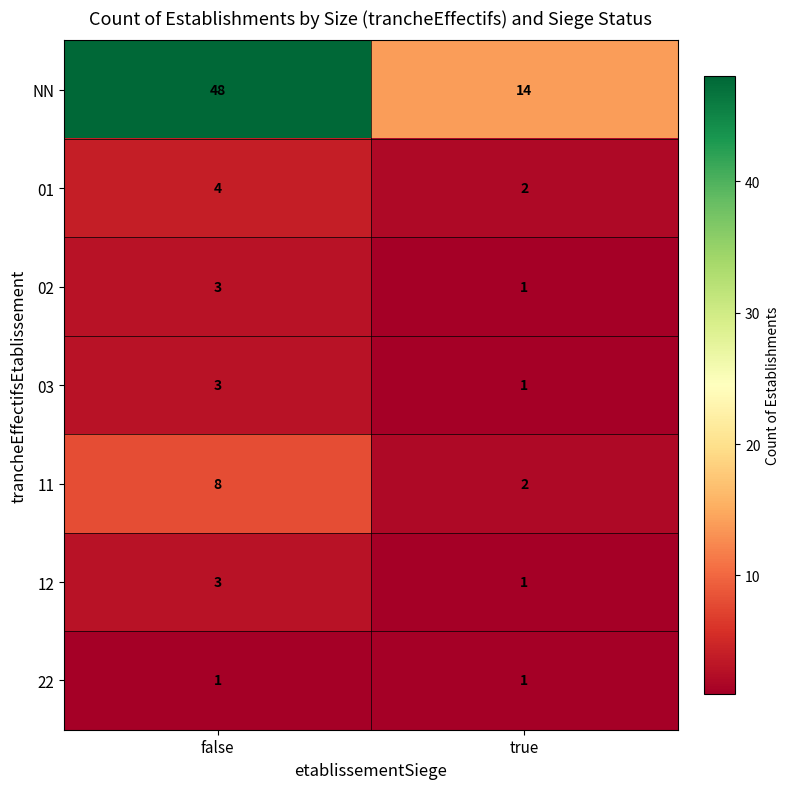

Between false and true, which series saw the biggest shift?

NN